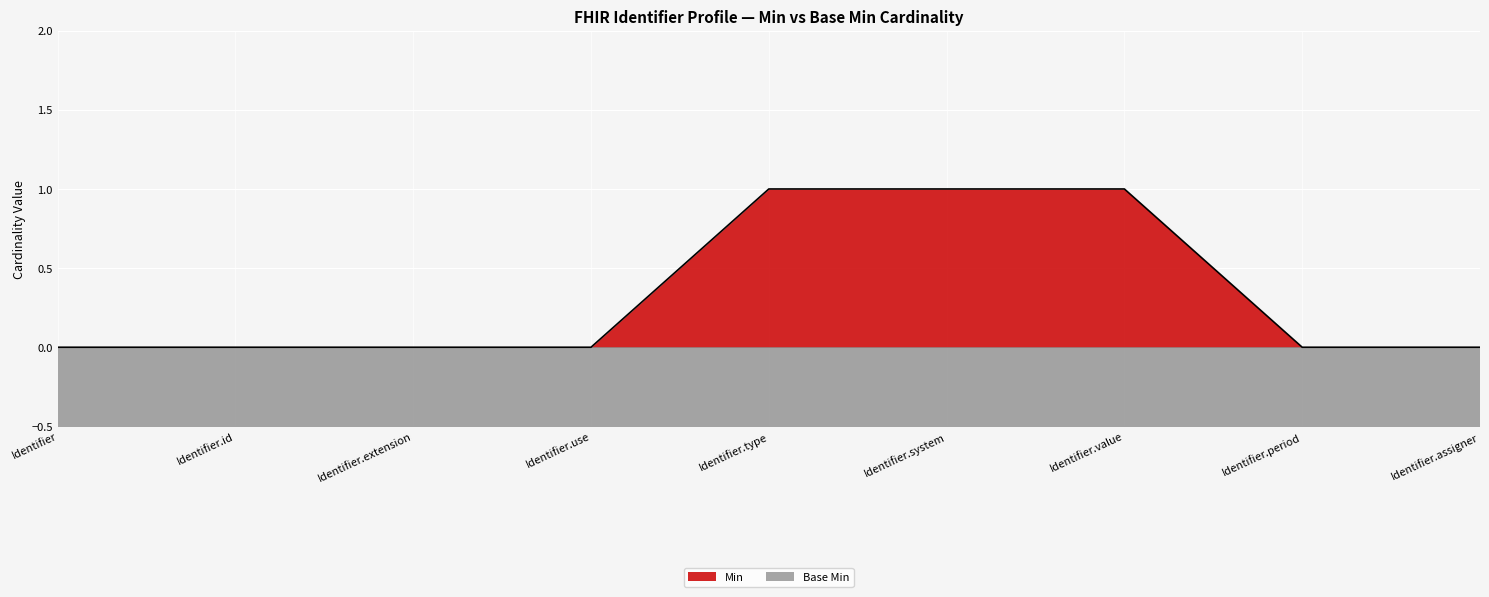

Reading left to right, list all the values displayed in this chart.

Identifier=0	Identifier.id=0	Identifier.extension=0	Identifier.use=0	Identifier.type=1	Identifier.system=1	Identifier.value=1	Identifier.period=0	Identifier.assigner=0